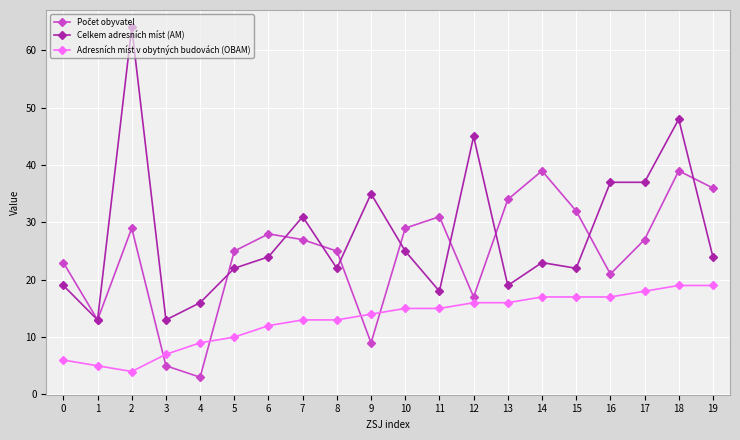

True or false: Celkem adresních míst (AM) and Adresních míst v obytných budovách (OBAM) cross at least once.

False